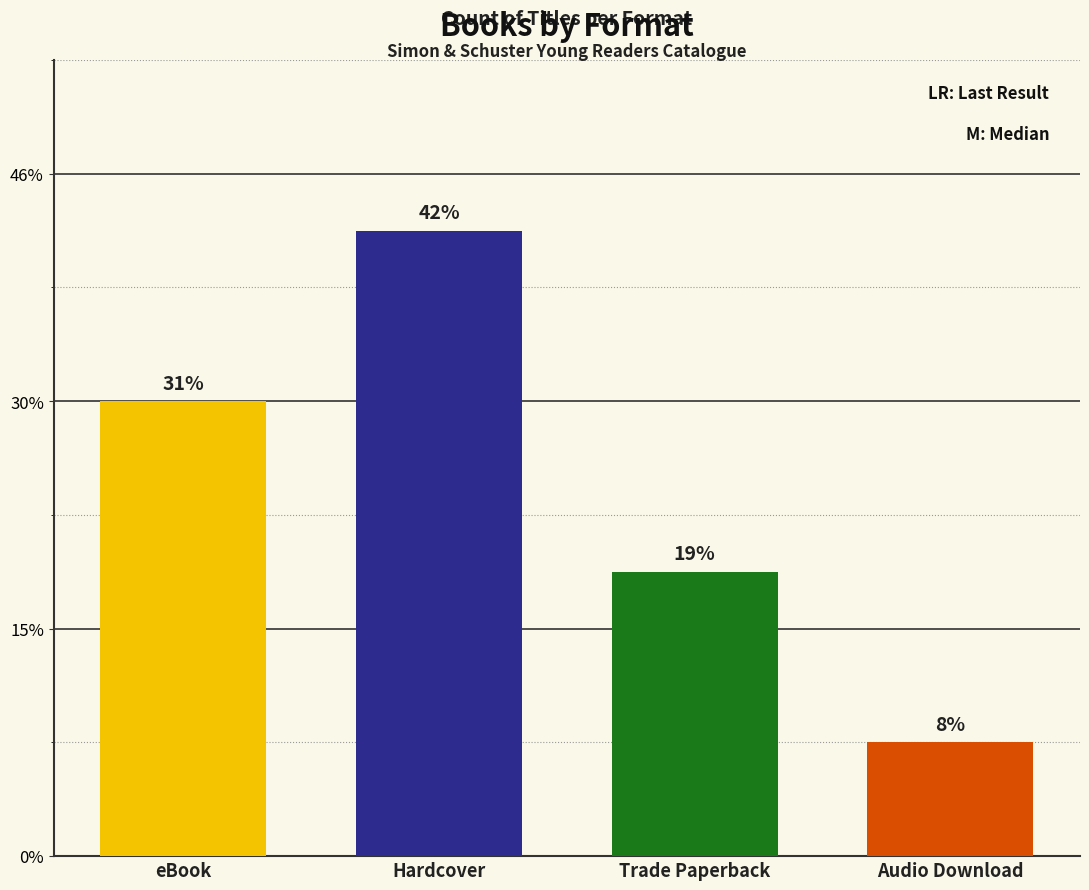

Rank the categories by value from lowest to highest.

Audio Download, Trade Paperback, eBook, Hardcover